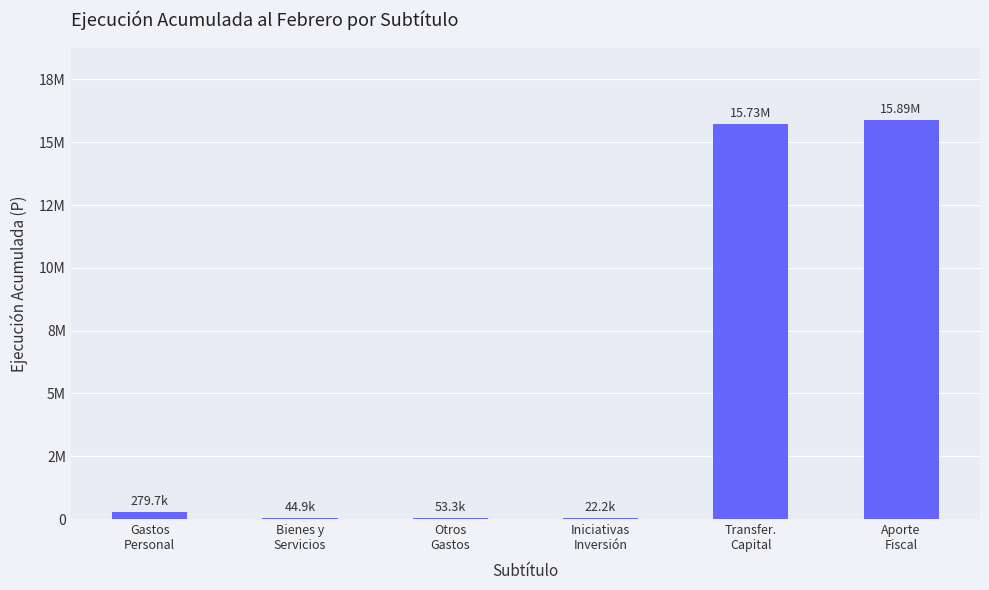

What is the difference between the maximum and minimum values?

15863889